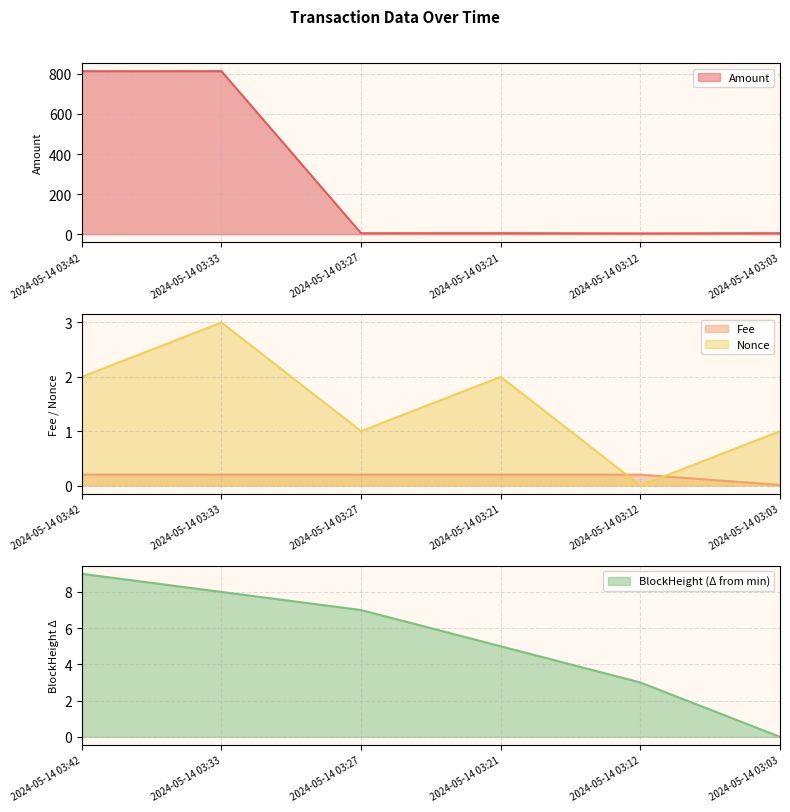

Does the chart display data point markers on the line(s)?

No